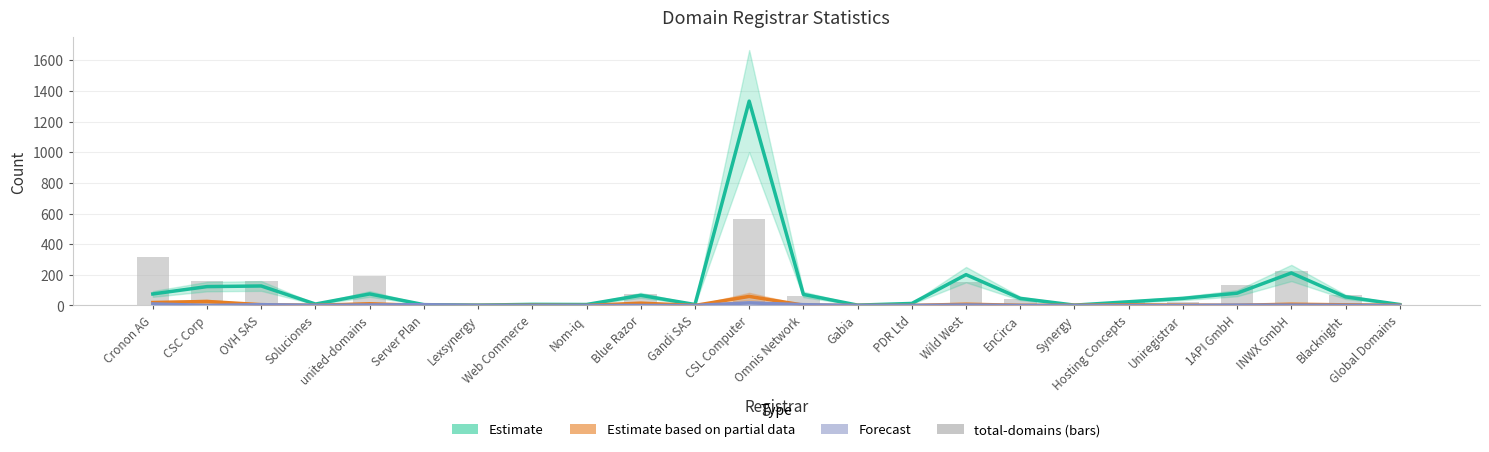

What position from the left is Cronon AG?

1